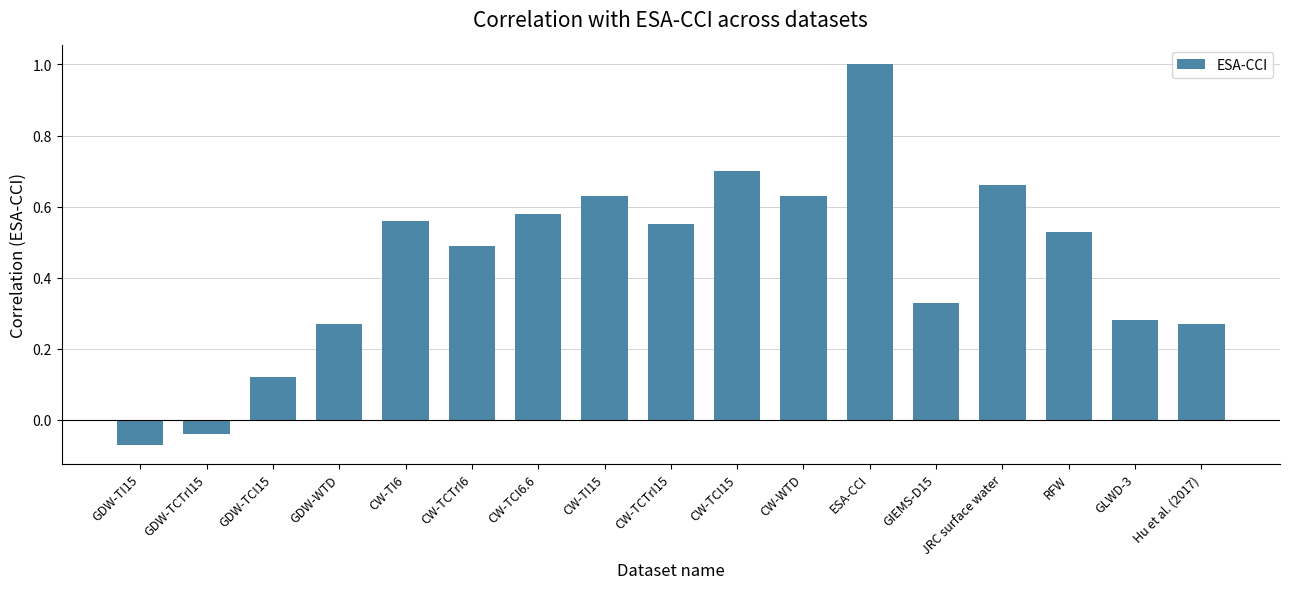

Where is the data nearest to the value 0?

GDW-TCTrI15